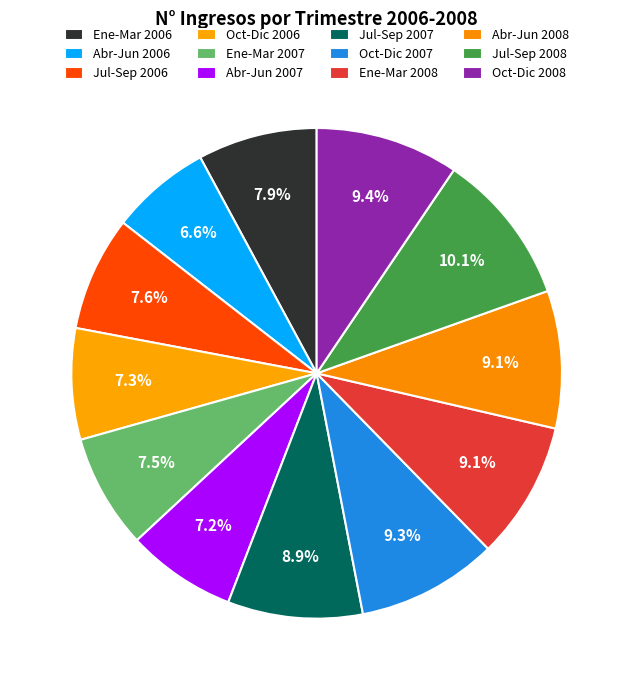

To the nearest percent, what is the combined percentage of Oct-Dic 2008 and Ene-Mar 2006?

17%